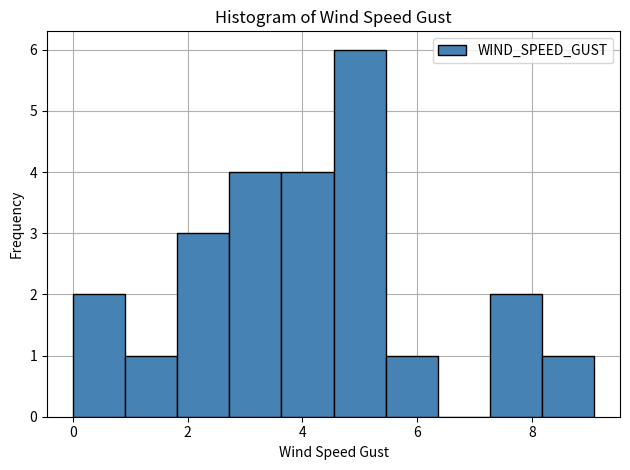

What is the height of the bar covering 1.8 to 2.8 on the x-axis? Neither the bar edges nor the heights are printed on the chart, so give them approximately, as read against the axes.

3